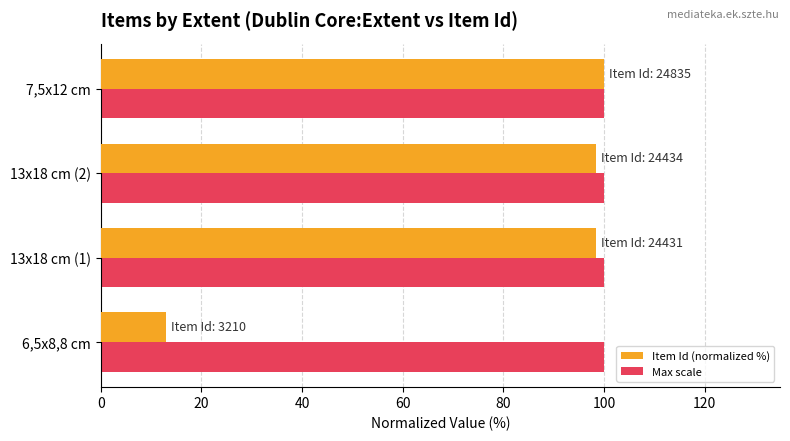

List the series in order of their overall mean, lowest first.

Item Id (normalized %), Max scale